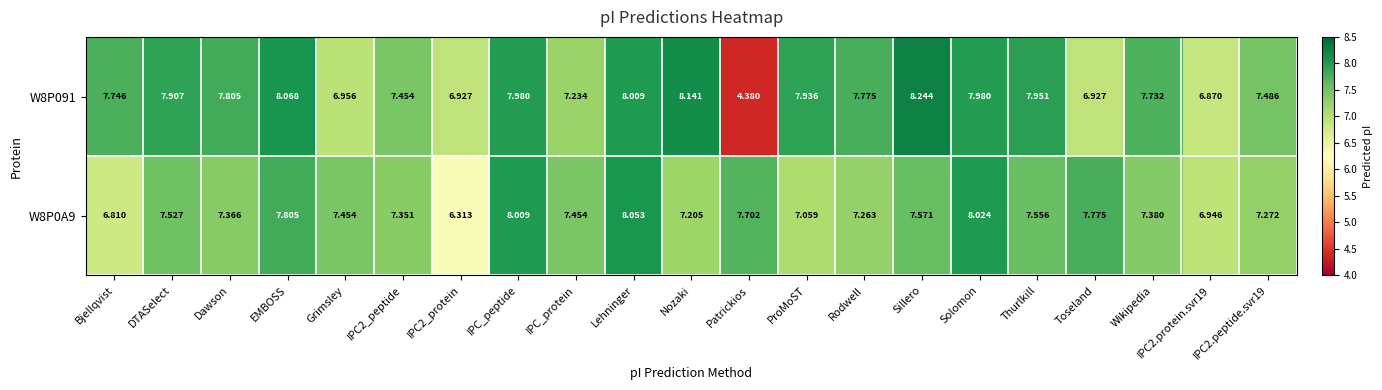

Is the value of W8P091 at Wikipedia greater than the value of W8P0A9 at ProMoST?

Yes